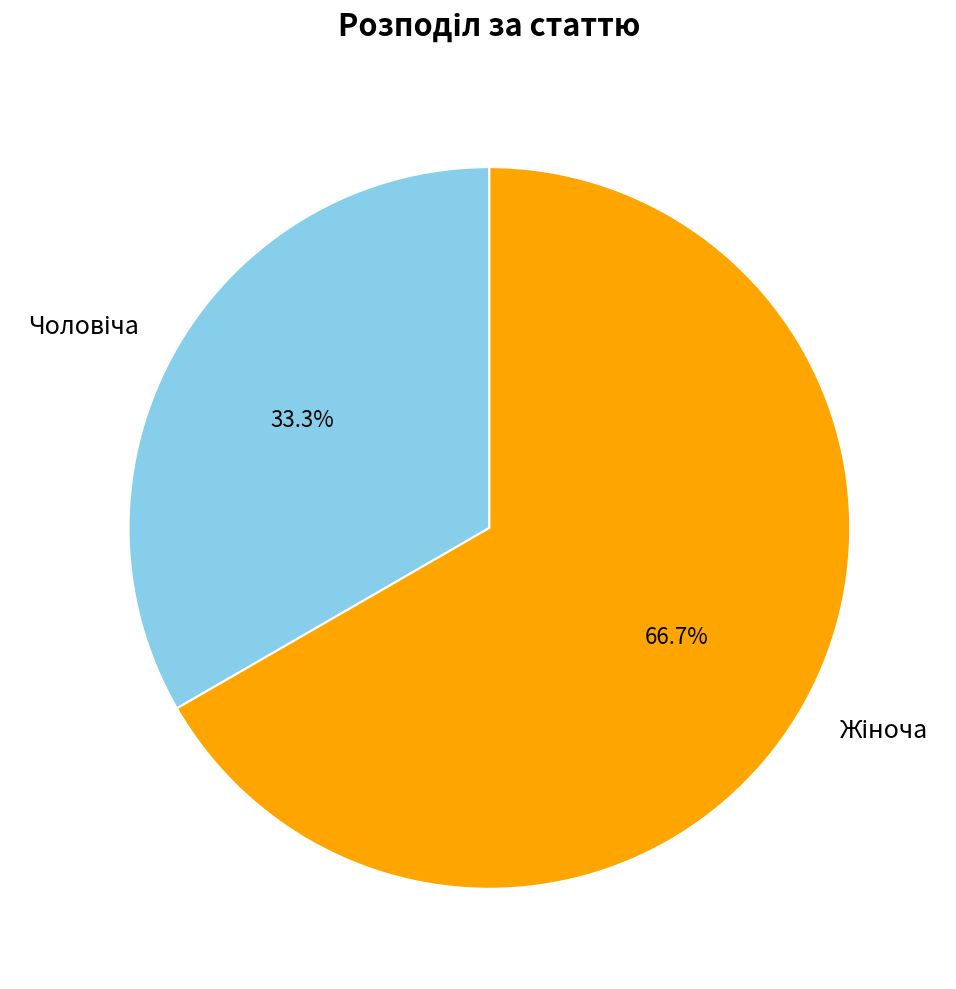

Count the number of slices in the pie.

2